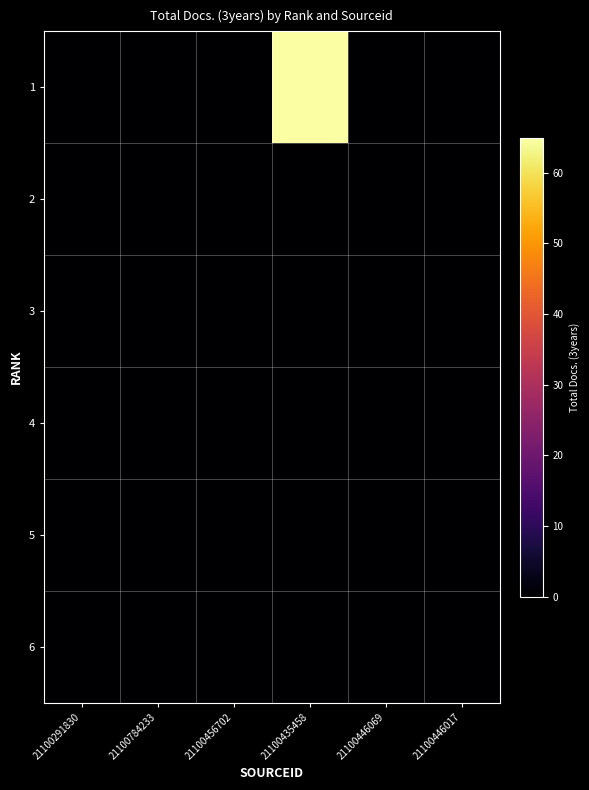

What is the greatest value displayed?

65